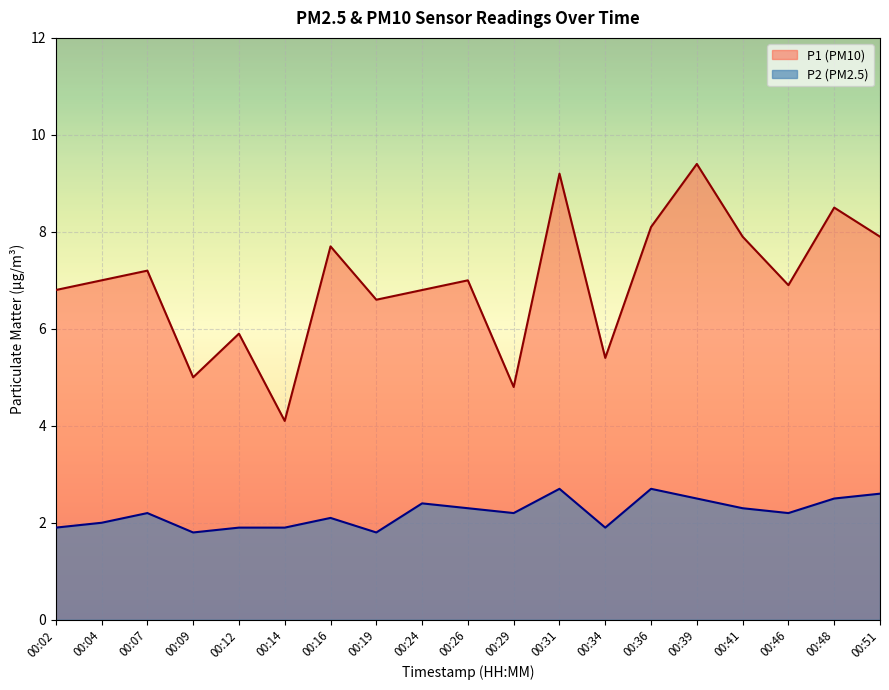

At which label is P1 closest to 6?

00:12